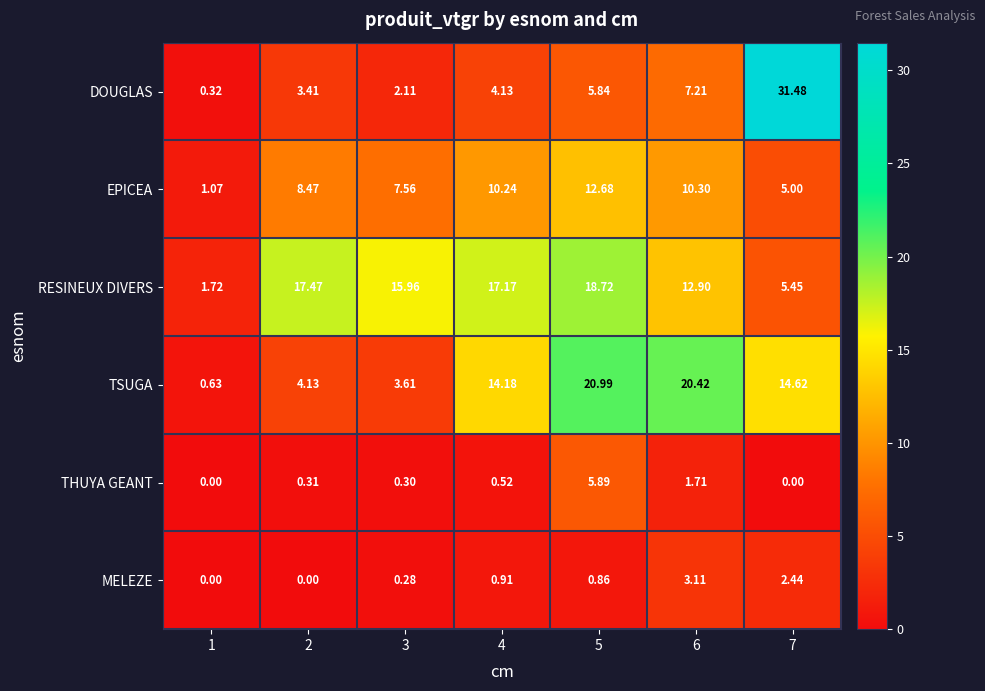

Rank the series by their maximum value, from lowest to highest.

MELEZE, THUYA GEANT, EPICEA, RESINEUX DIVERS, TSUGA, DOUGLAS